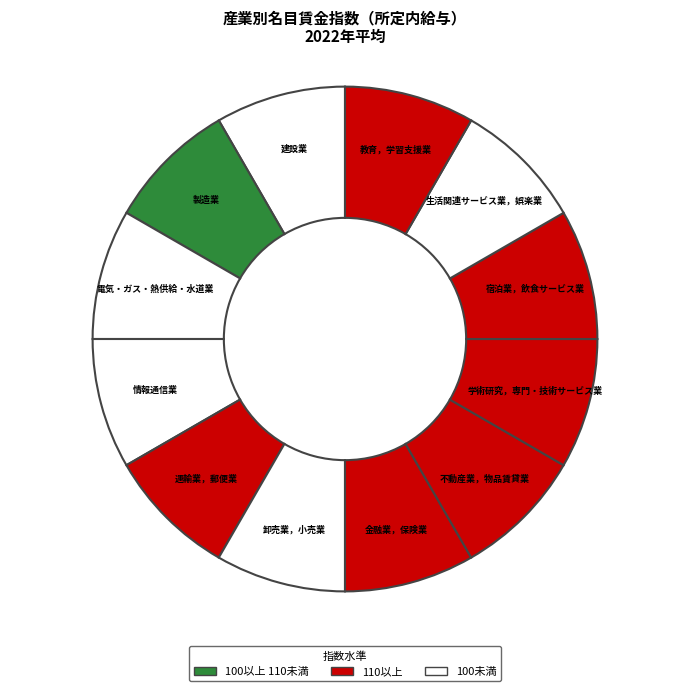

What is the largest slice in the pie chart?

金融業，保険業